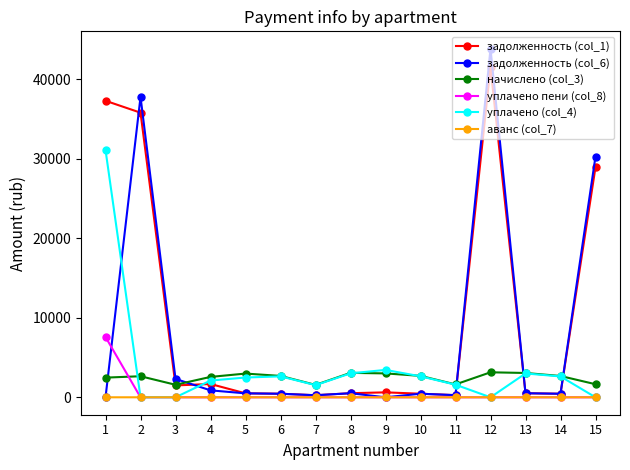

Is the value of уплачено (col_4) at 7 greater than the value of уплачено пени (col_8) at 9?

Yes